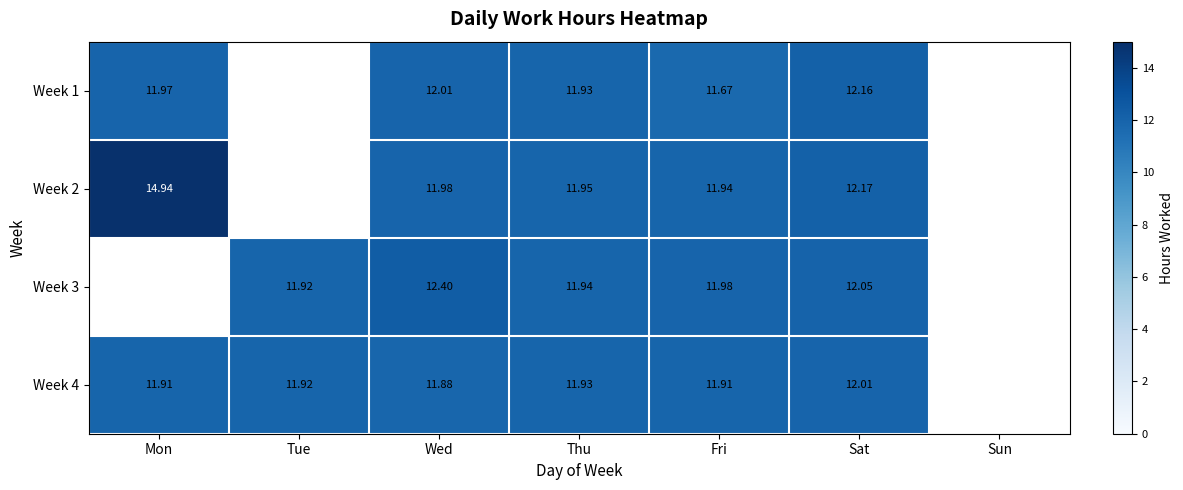

Is the value of Week 3 at Thu greater than the value of Week 4 at Thu?

Yes